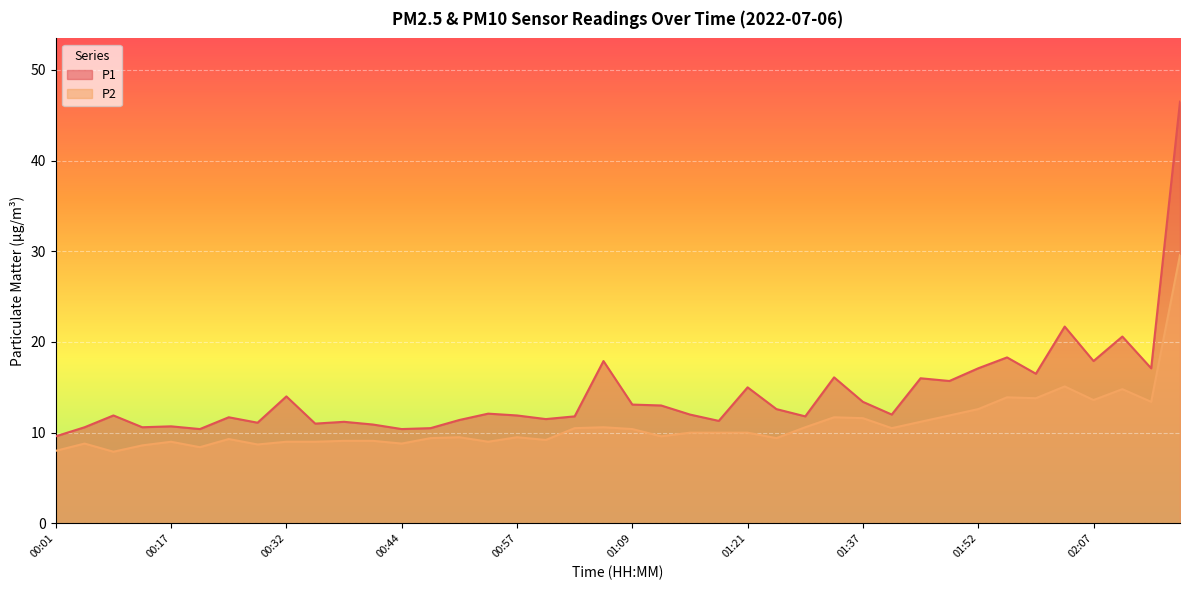

What is the sum of all P2 values?

435.1